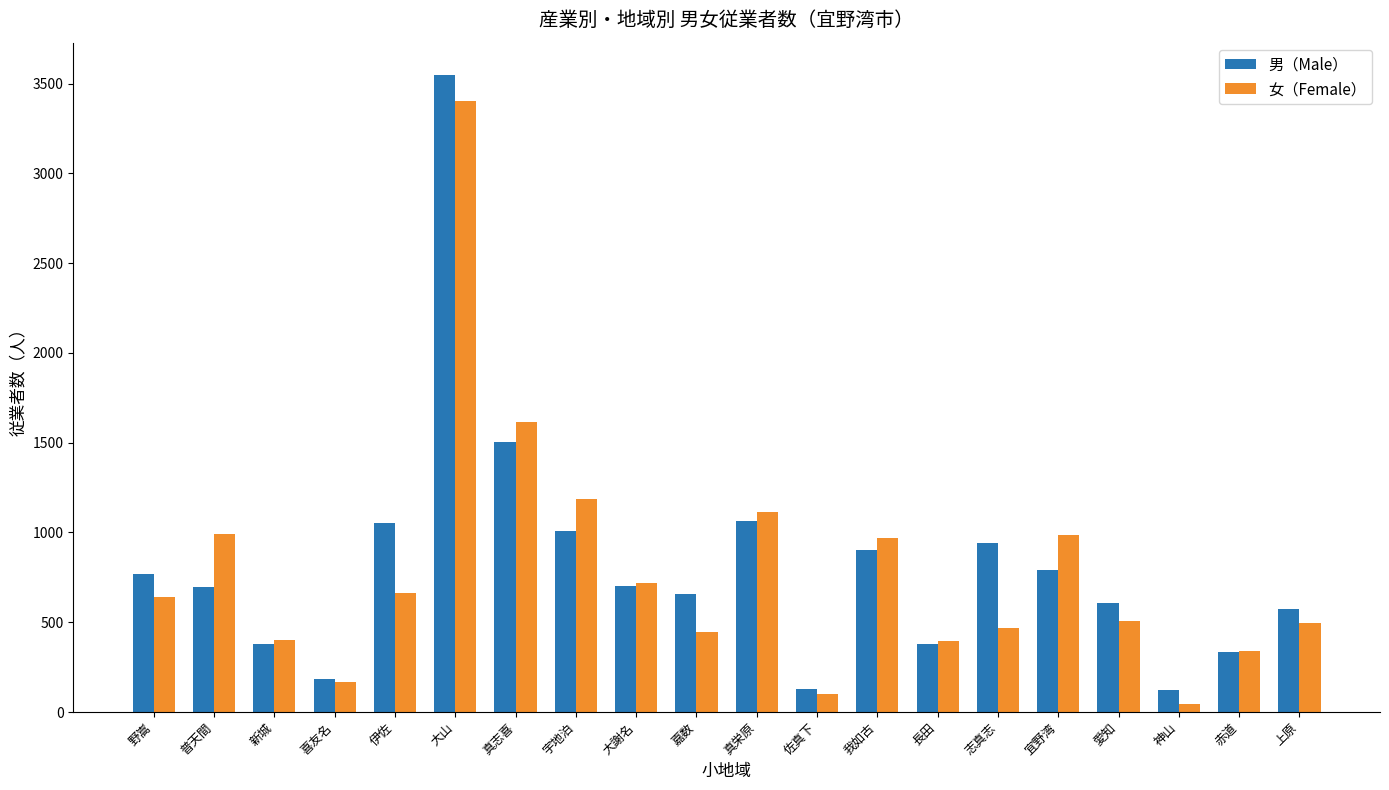

What value does the 女（Female） series have at 志真志?

466